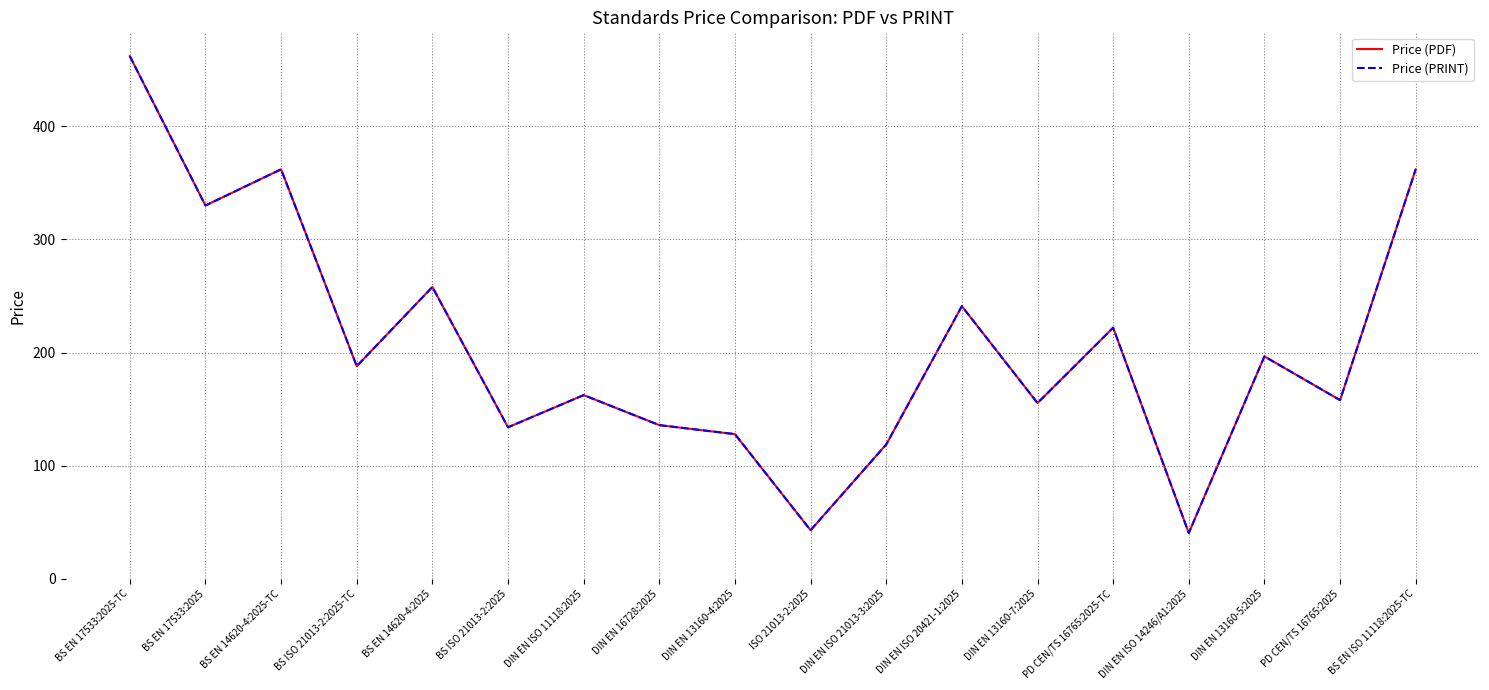

Does the chart have visible grid lines?

Yes